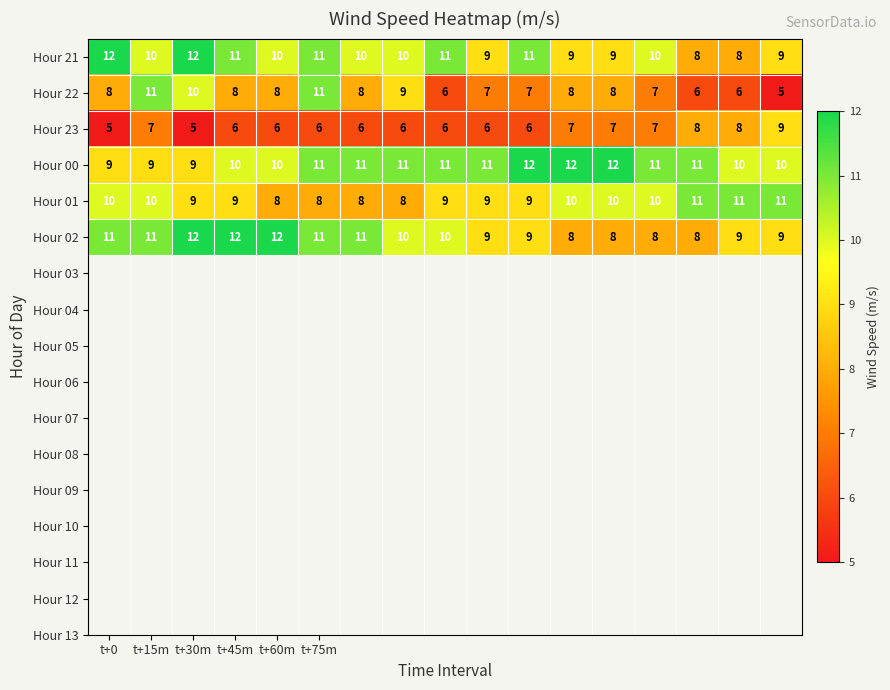

Which series has the widest spread of values?

Hour 22